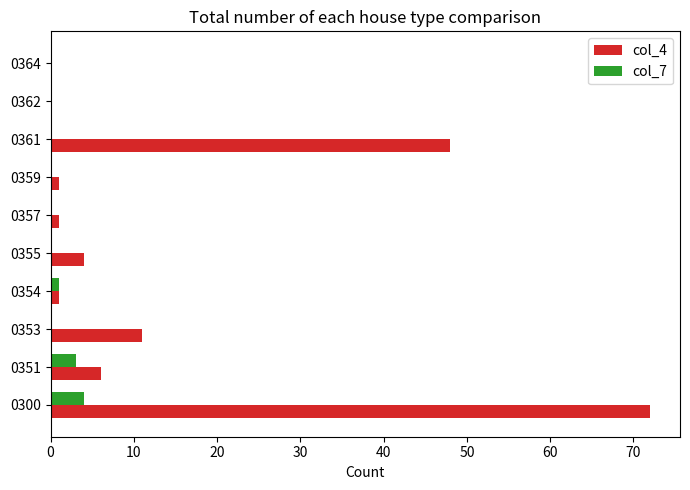

Which series has the largest total across all categories?

col_4